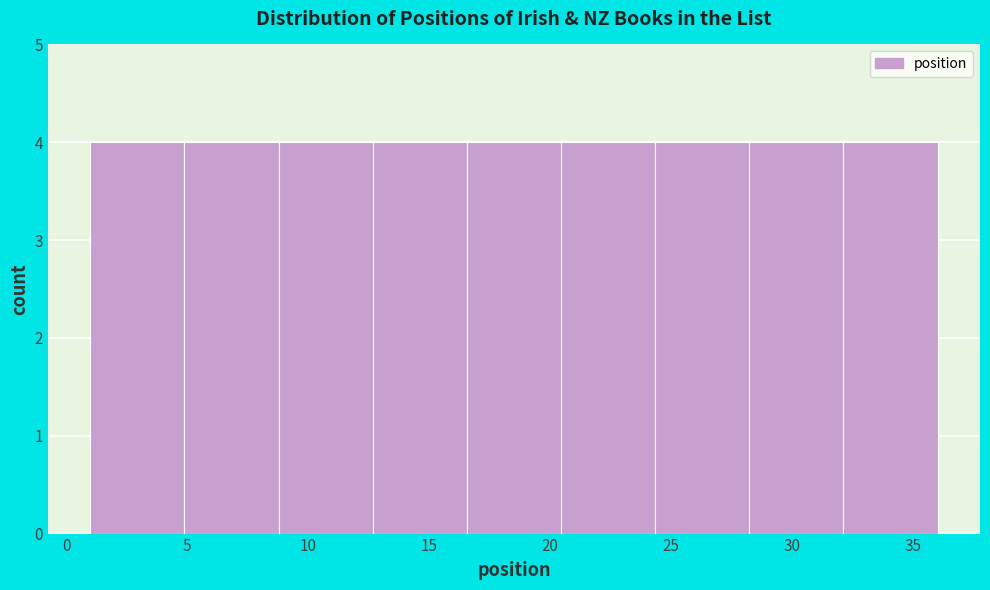

How tall is the bar that spans 9.0 to 12.5 on the x-axis? Neither the bar edges nor the heights are printed on the chart, so give them approximately, as read against the axes.

4